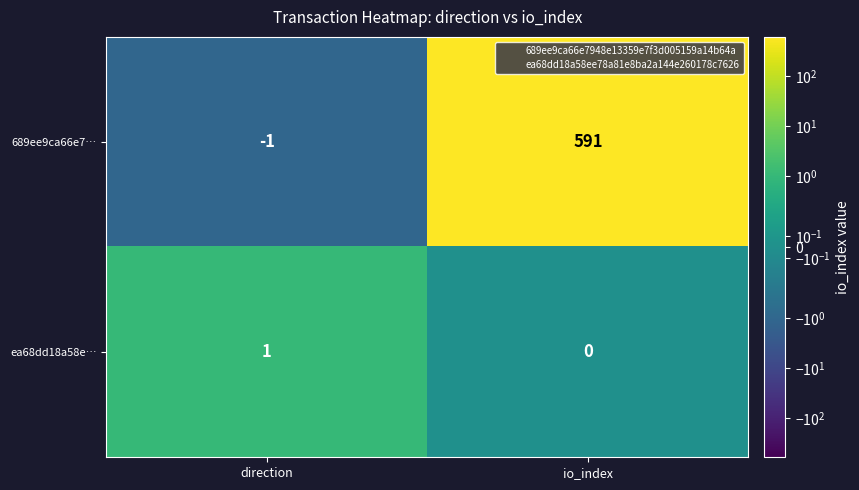

Where is ea68dd18a58e… nearest to the value 0?

io_index